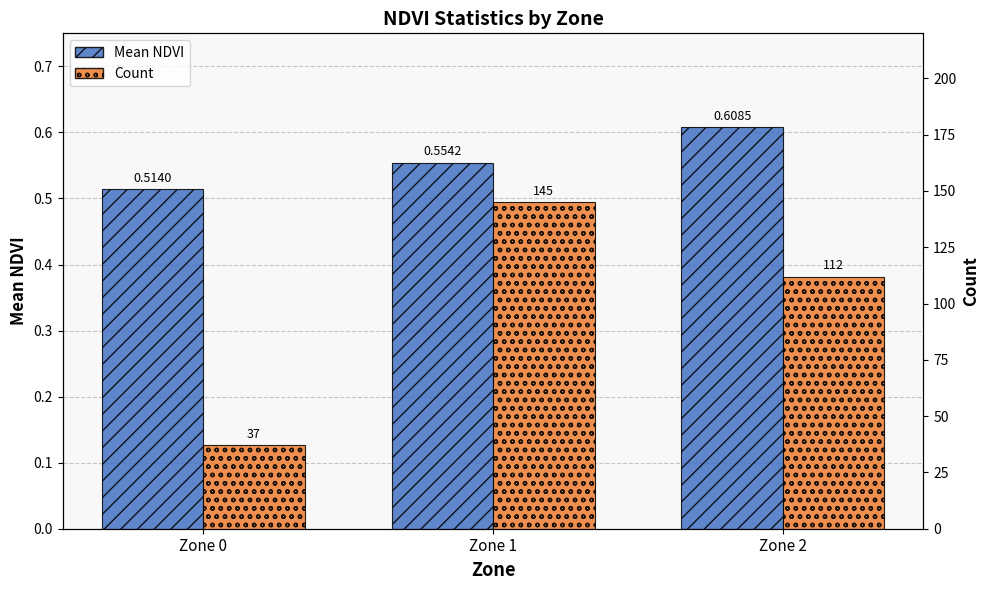

What is the difference between the highest and lowest values at Zone 1?

144.4